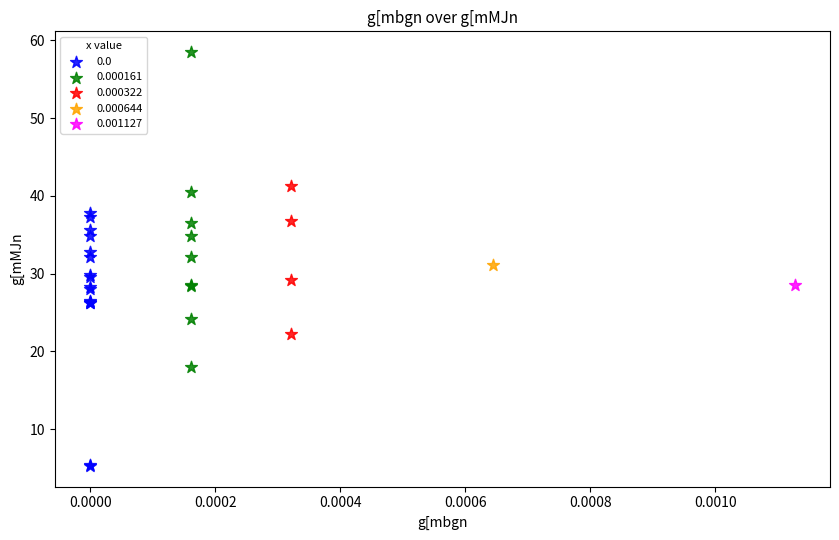

Which series reaches the minimum Y coordinate?

0.0